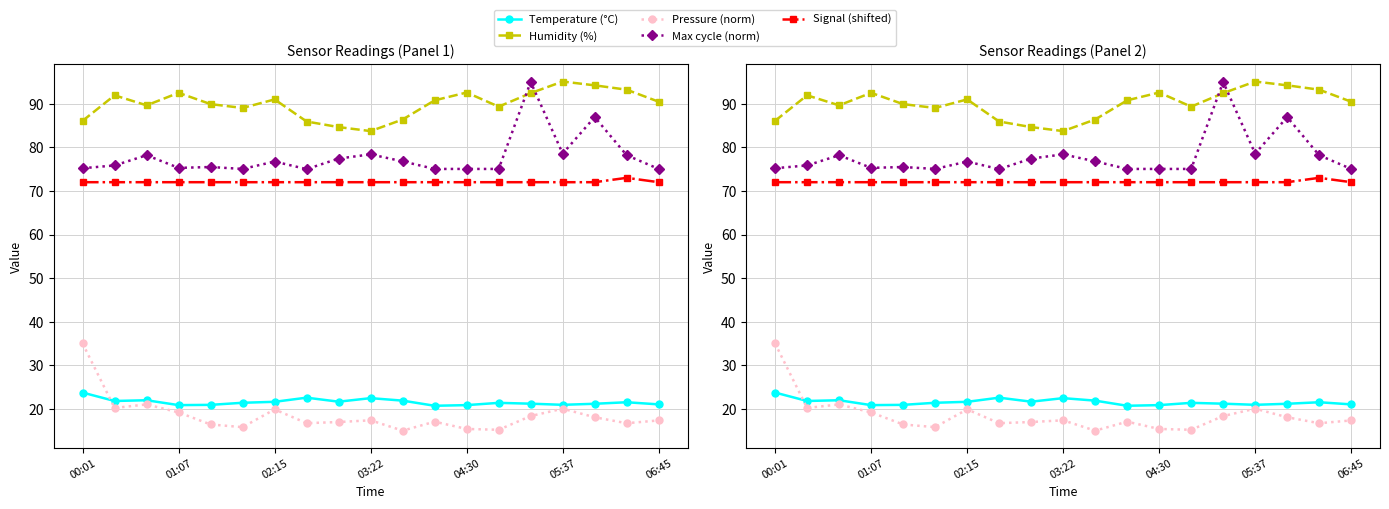

True or false: Humidity (%) has a value of 49.6 at 10.

False